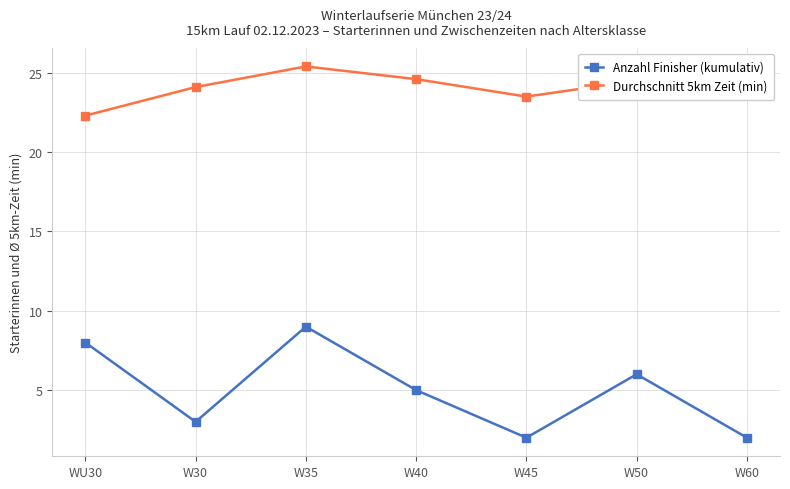

What is the greatest value displayed?

25.4